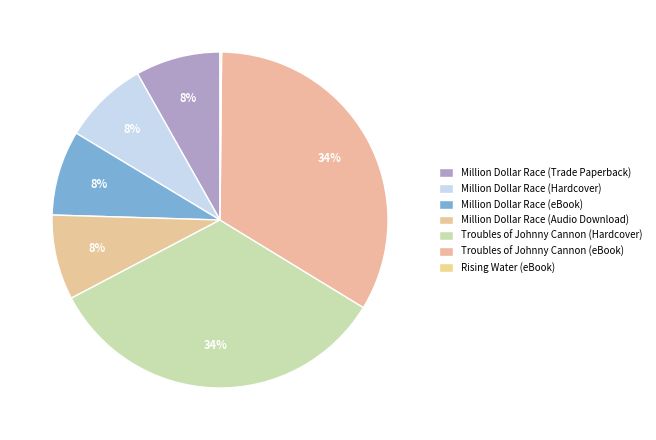

What is the change in value from Troubles of Johnny Cannon (Hardcover) to Rising Water (eBook)?

-411264600